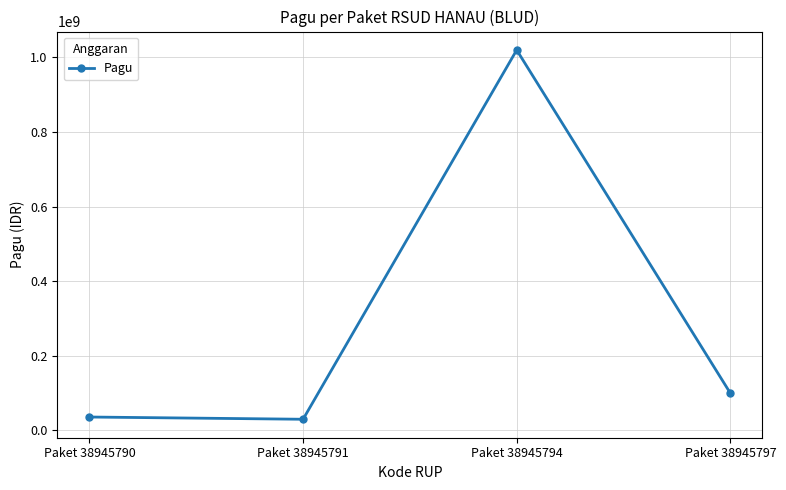

What is the value of the 1st point from the left?

36000000